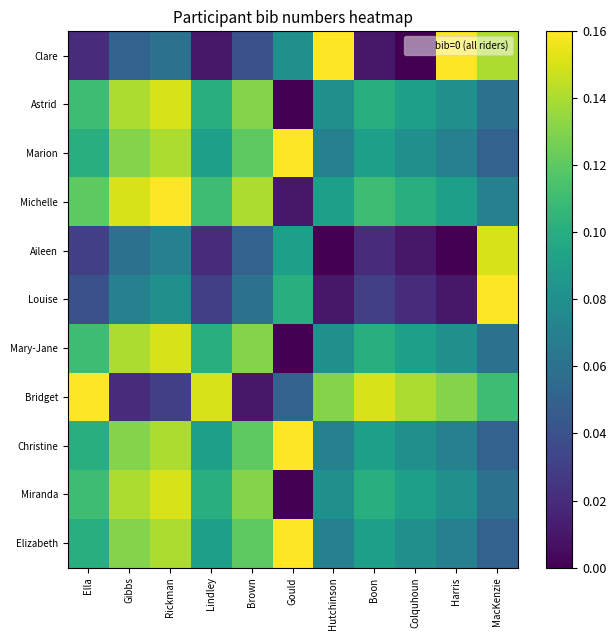

Which series has the largest range (max minus min)?

Clare